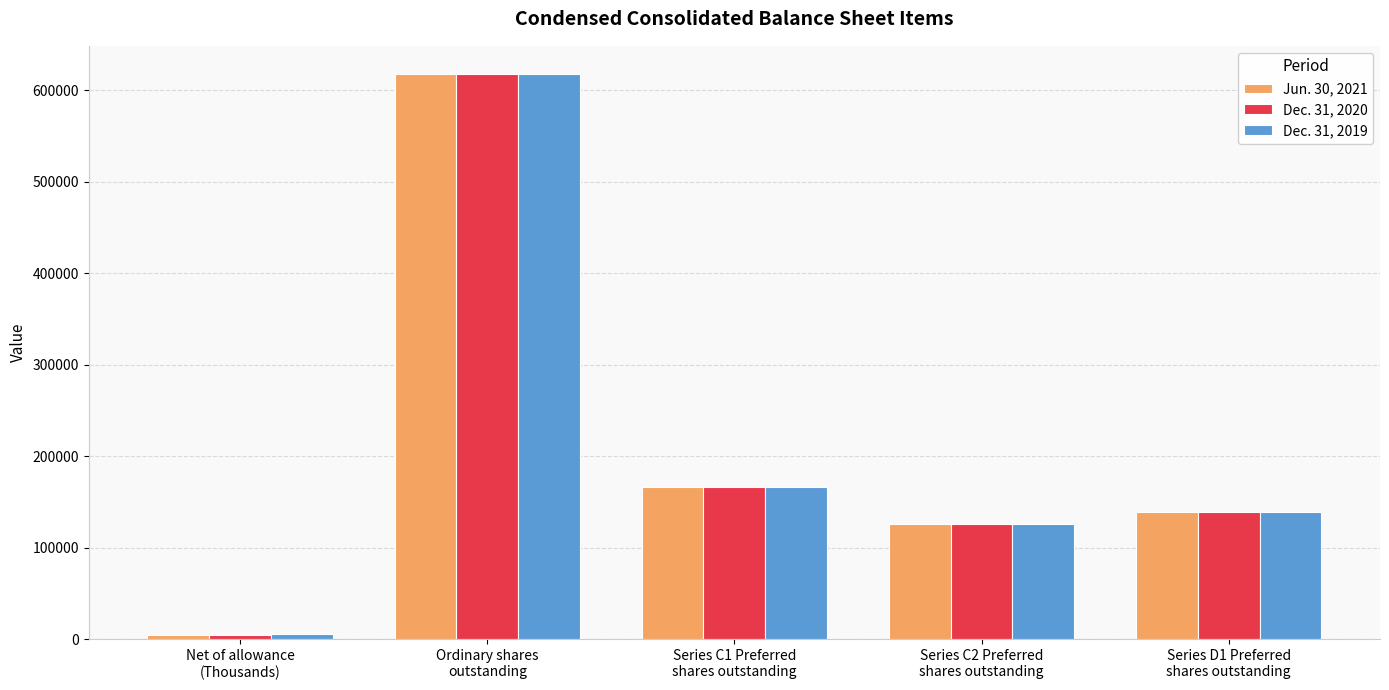

List the labels in order of Jun. 30, 2021 value, smallest first.

Net of allowance
(Thousands), Series C2 Preferred
shares outstanding, Series D1 Preferred
shares outstanding, Series C1 Preferred
shares outstanding, Ordinary shares
outstanding